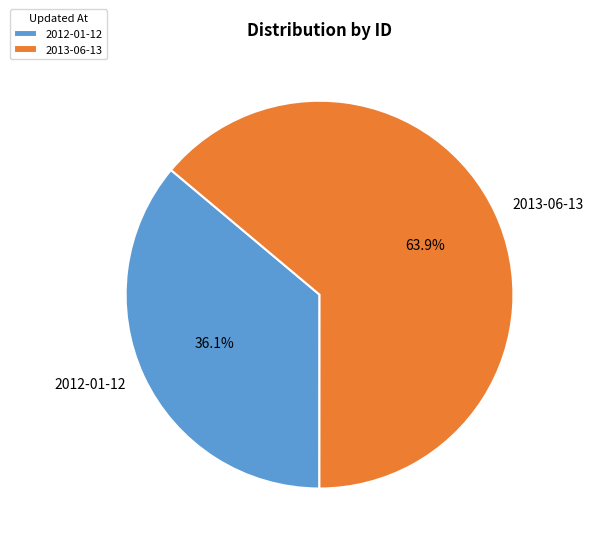

What percentage is the 2013-06-13 slice, to the nearest percent?

64%